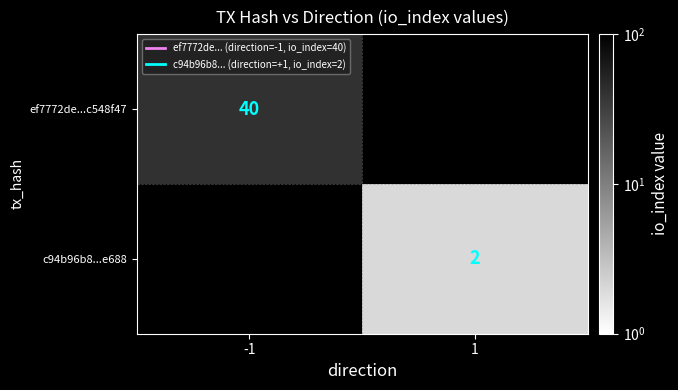

The value of c94b96b8...e688 at 1 is 2. True or false?

True